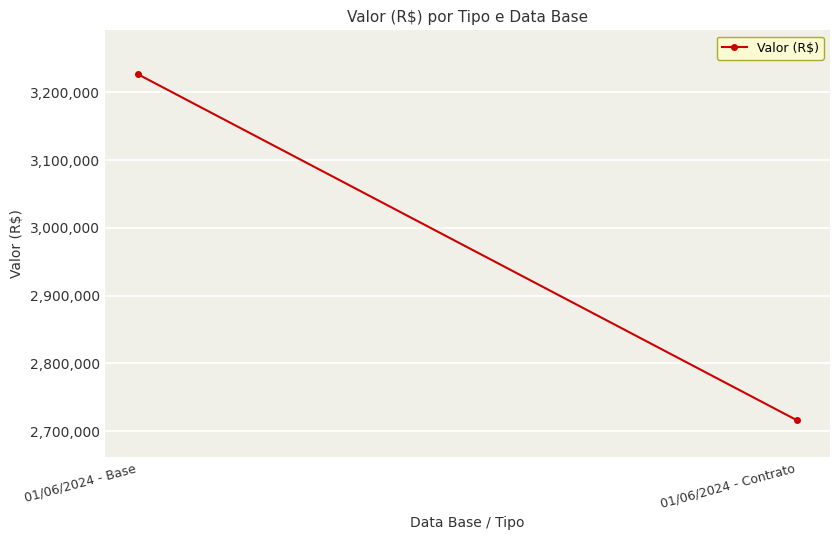

Rank the categories by value from highest to lowest.

01/06/2024 - Base, 01/06/2024 - Contrato